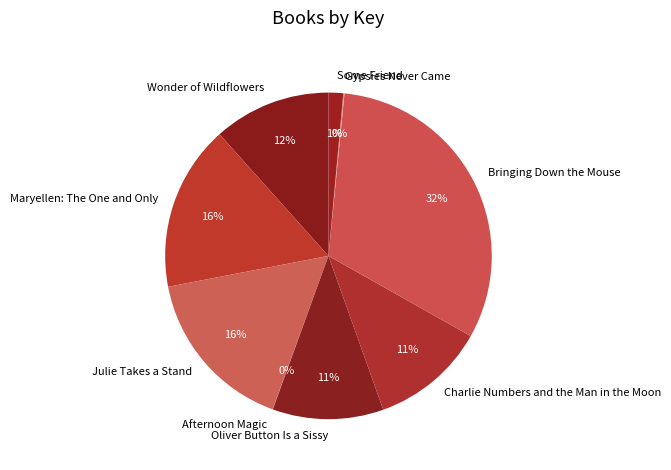

Is Maryellen: The One and Only the majority of the pie?

No